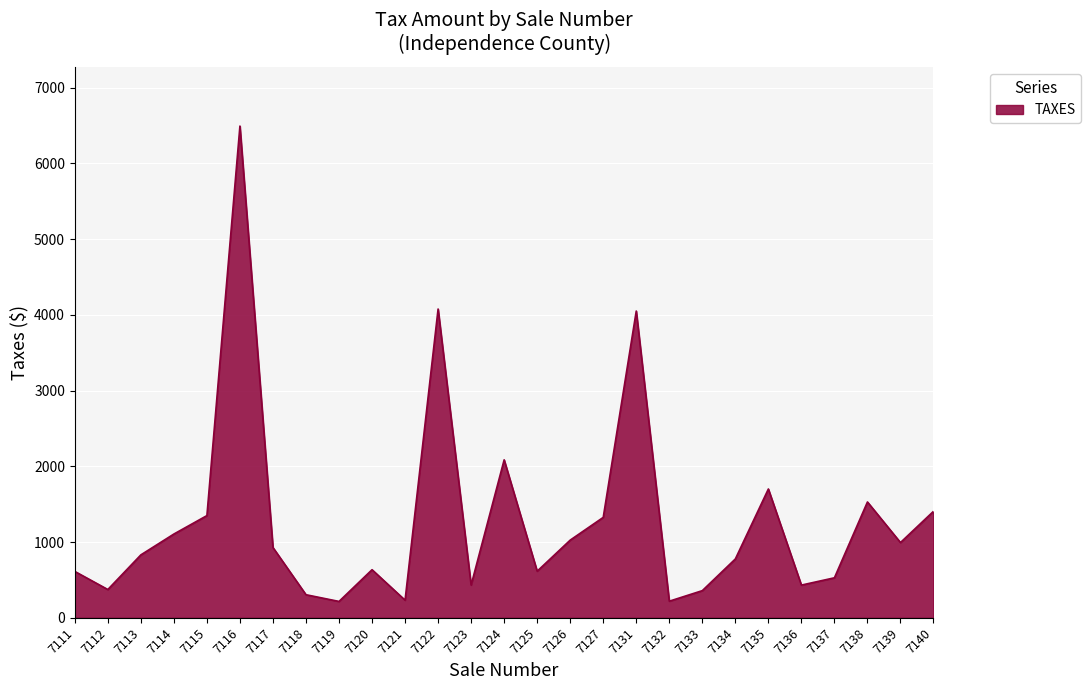

The chart shows a value of 5355.7 at 7122. True or false?

False